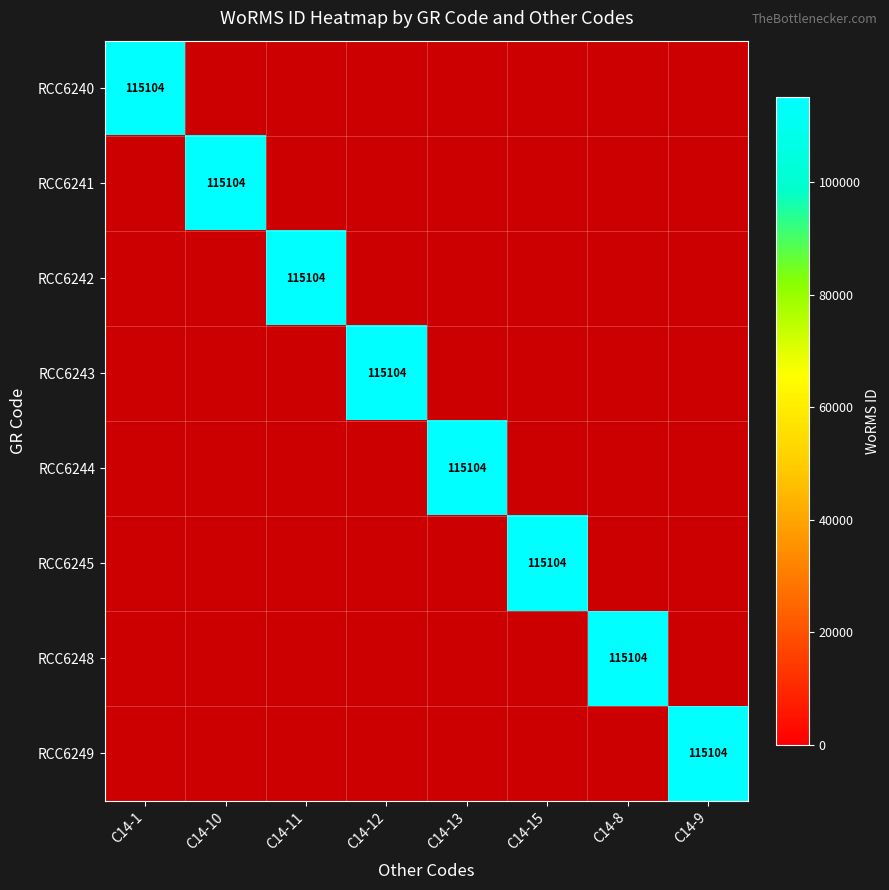

What is the highest value of the RCC6241 series?

115104